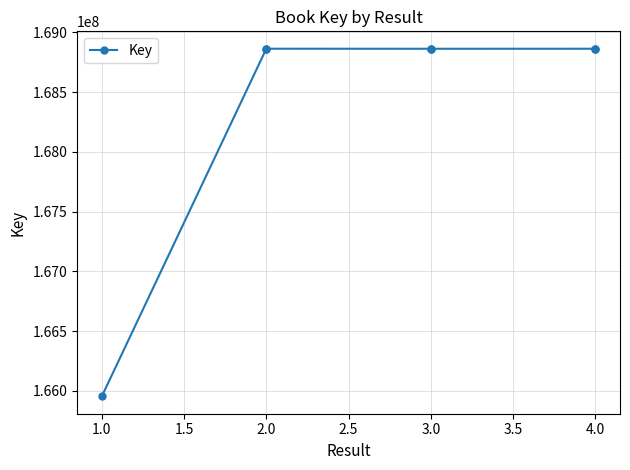

Does the chart have visible grid lines?

Yes